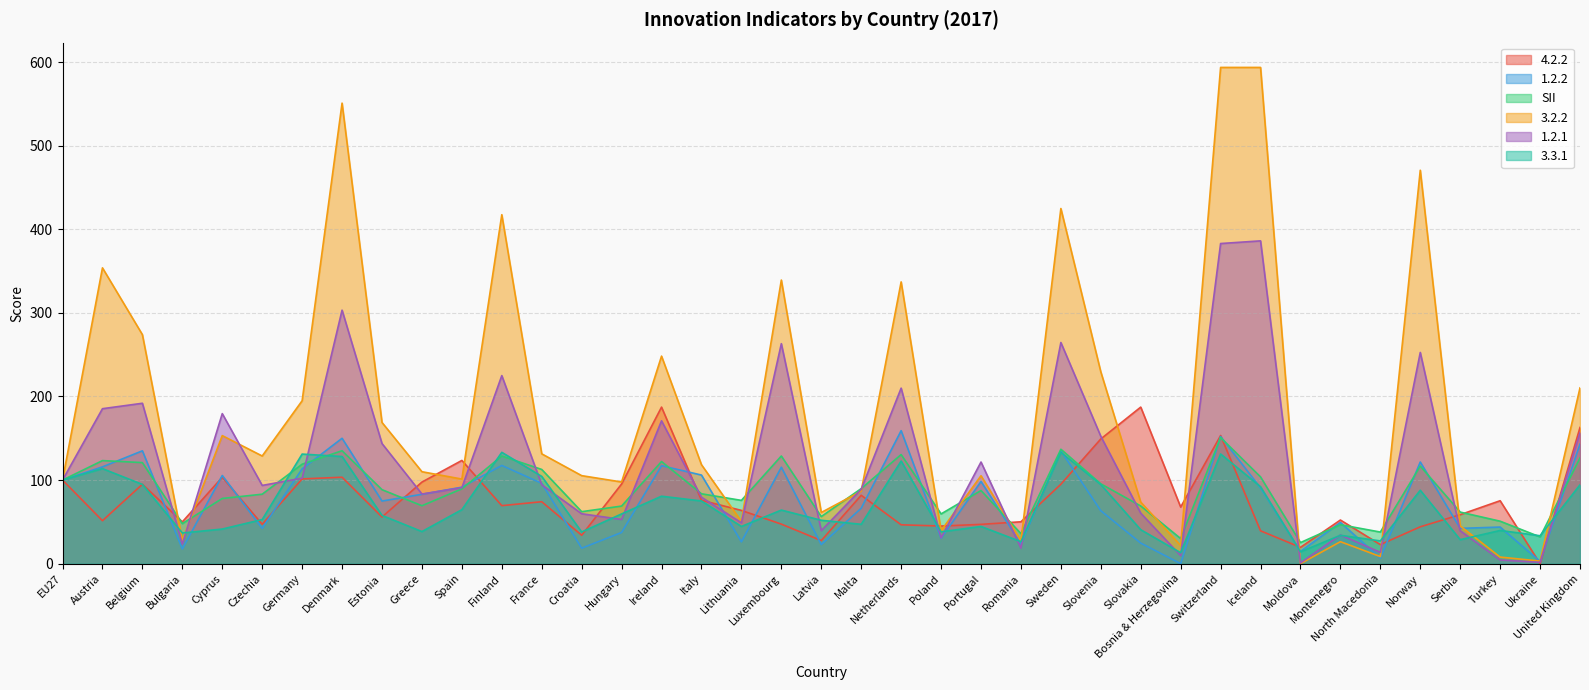

Reading left to right, what are all the values shown in this chart?

4.2.2: 100.0	51.4	95.0	50.0	103.4	47.1	101.4	103.4	55.8	97.6	123.5	69.4	74.1	34.0	95.3	187.3	75.8	63.7	47.3	27.6	81.8	46.5	45.0	47.0	50.1	95.0	149.2	187.3	67.7	153.3	39.3	19.5	52.2	22.8	44.1	58.6	75.3	0.0	162.9
1.2.2: 100.0	115.8	135.0	17.6	105.5	42.2	113.4	150.0	74.9	83.0	91.5	117.5	96.1	18.5	37.3	117.2	106.0	26.1	115.4	22.8	66.3	159.1	30.4	98.3	23.5	134.9	63.3	24.6	0.0	152.1	90.6	14.6	49.3	6.6	121.6	42.2	43.8	2.7	143.0
SII: 100.0	123.3	120.9	47.9	78.0	83.1	119.0	135.1	88.5	69.3	89.5	128.8	112.7	62.2	68.9	122.2	83.6	75.7	128.8	56.3	89.8	130.5	59.5	87.5	35.9	136.9	95.5	69.0	30.0	150.9	103.8	25.2	46.6	37.8	116.7	61.7	50.8	32.0	126.4
3.2.2: 100.0	353.9	274.0	28.1	153.2	128.8	194.9	551.0	168.9	110.0	101.2	417.5	131.4	105.3	97.7	248.3	118.4	50.5	339.3	61.2	86.7	337.1	39.4	105.2	27.3	424.9	229.5	73.6	21.7	593.7	593.7	0.0	26.3	8.5	470.7	45.1	7.9	3.1	210.3
1.2.1: 100.0	185.4	191.9	23.3	179.5	93.6	102.3	303.3	143.7	83.3	90.9	225.0	94.4	59.7	52.9	170.9	79.5	48.9	263.2	39.5	89.0	210.0	30.9	121.6	18.6	264.6	152.4	60.4	9.6	383.0	386.2	0.9	34.4	13.5	252.7	39.4	4.4	1.6	156.7
3.3.1: 100.0	113.7	94.8	36.7	41.4	52.8	131.1	128.2	57.7	38.4	64.6	133.2	104.4	37.9	59.5	80.7	75.0	44.5	64.1	51.9	47.1	122.8	38.1	44.5	26.3	133.2	94.6	40.6	13.1	131.2	92.1	14.2	33.9	27.2	87.8	28.7	39.7	33.4	94.3